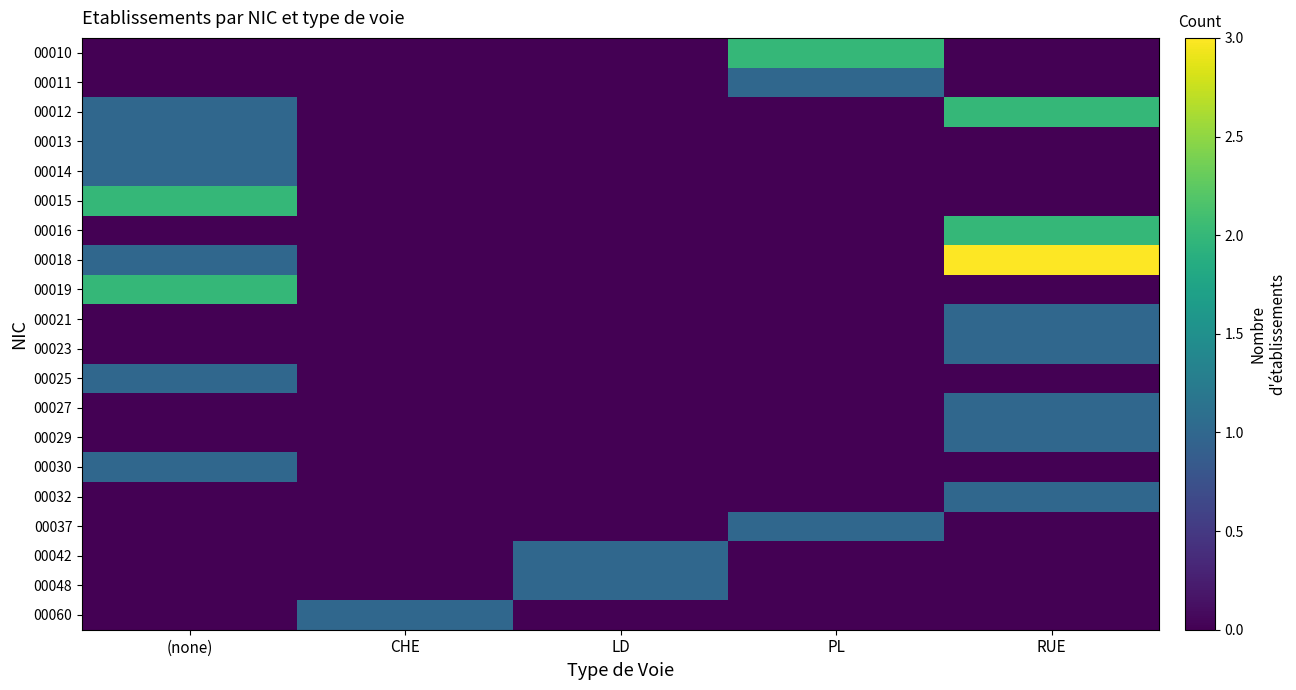

Which has a higher value, RUE or CHE?

RUE